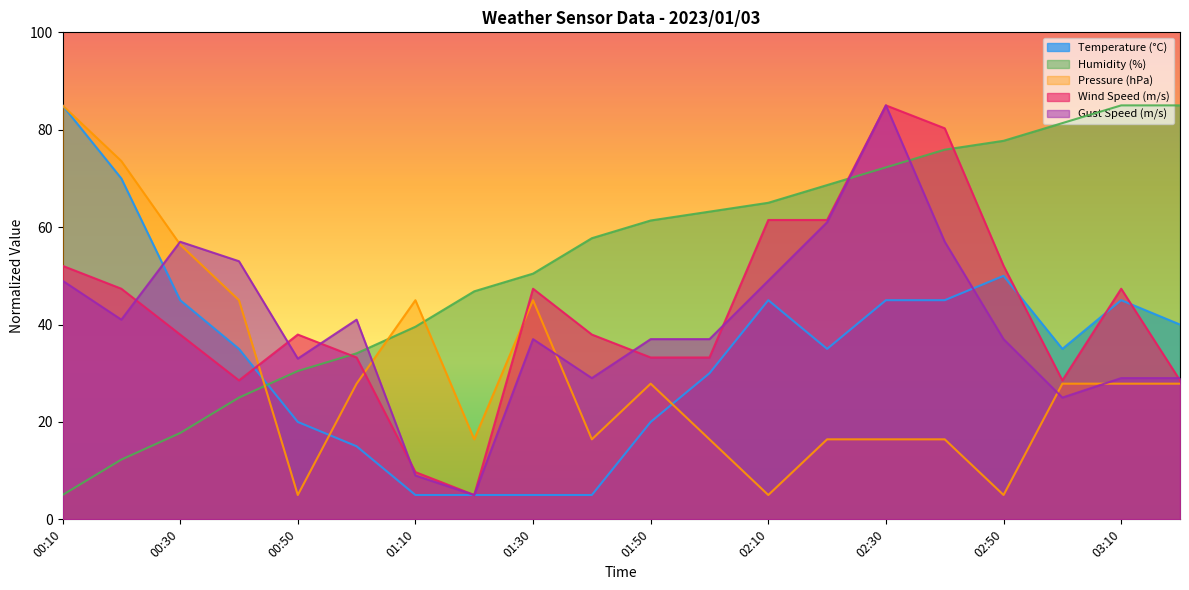

What position from the left is 03:20?

20